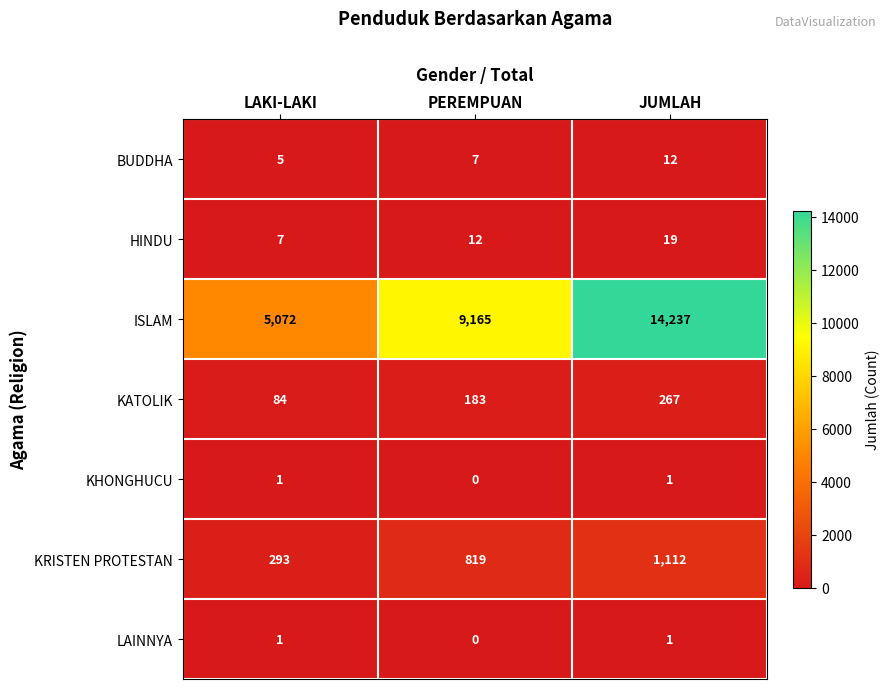

Rank the categories by HINDU value from highest to lowest.

JUMLAH, PEREMPUAN, LAKI-LAKI